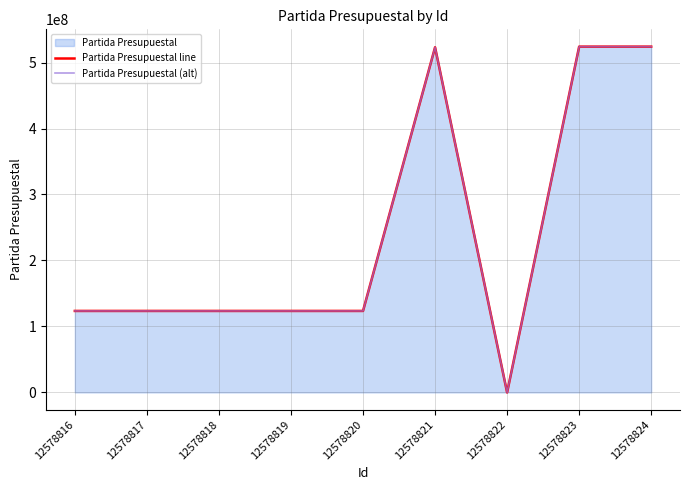

How many values in the Partida Presupuestal (alt) series are below 123546141?

1